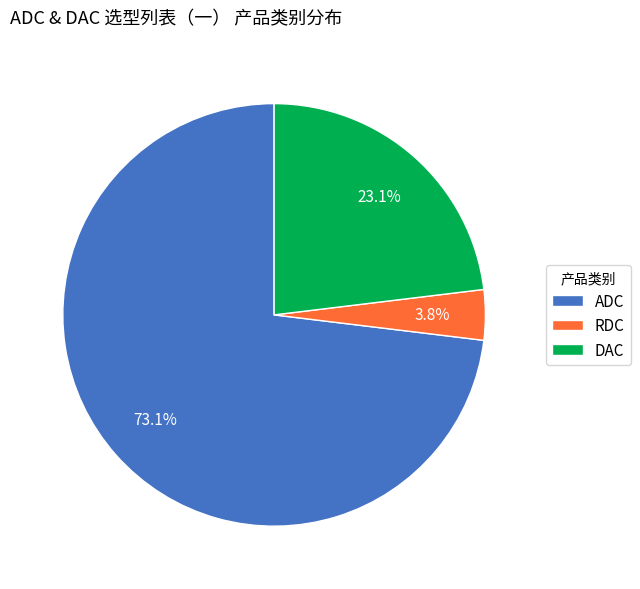

Combined, do ADC and DAC account for over 50%?

Yes